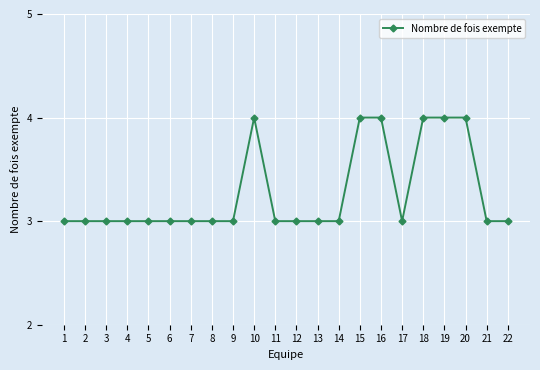

What is the average value?

3